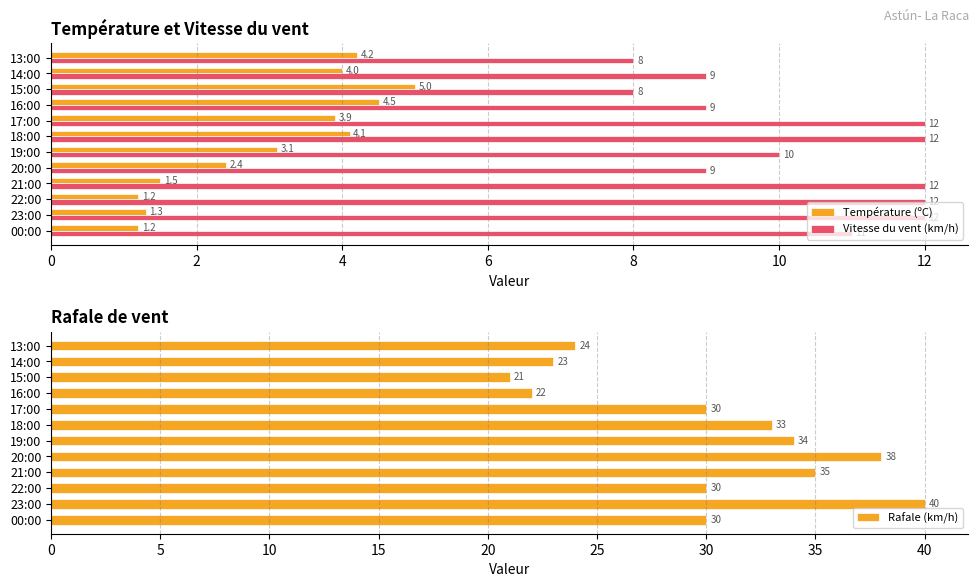

Reading left to right, transcribe all the data shown in this chart.

Température (ºC): 1.2	1.3	1.2	1.5	2.4	3.1	4.1	3.9	4.5	5.0	4.0	4.2
Vitesse du vent (km/h): 11.0	12.0	12.0	12.0	9.0	10.0	12.0	12.0	9.0	8.0	9.0	8.0
Rafale (km/h): 30.0	40.0	30.0	35.0	38.0	34.0	33.0	30.0	22.0	21.0	23.0	24.0